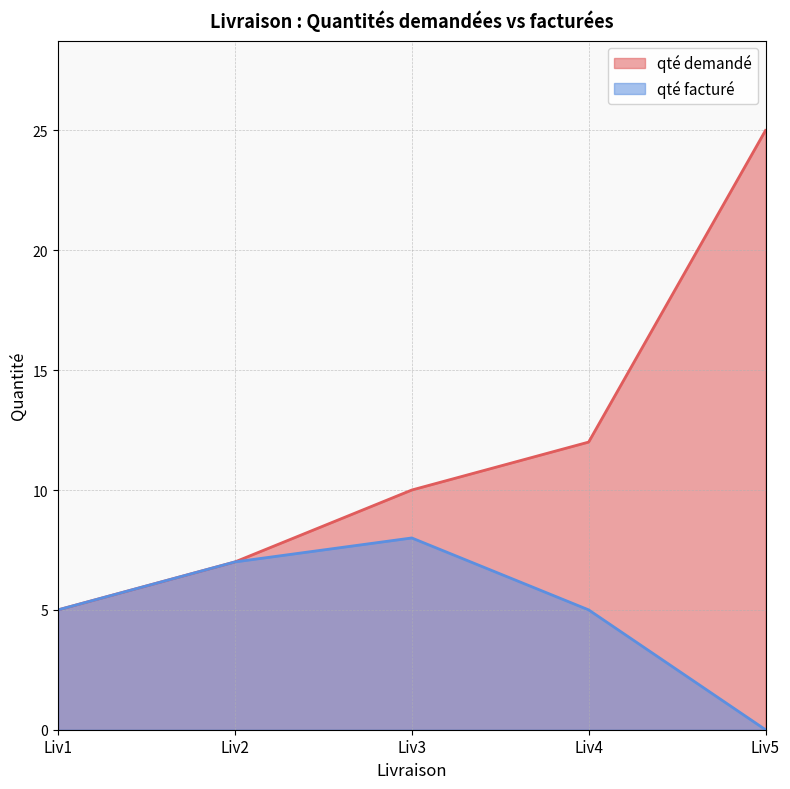

True or false: qté facturé has a value of 8 at Liv3.

True